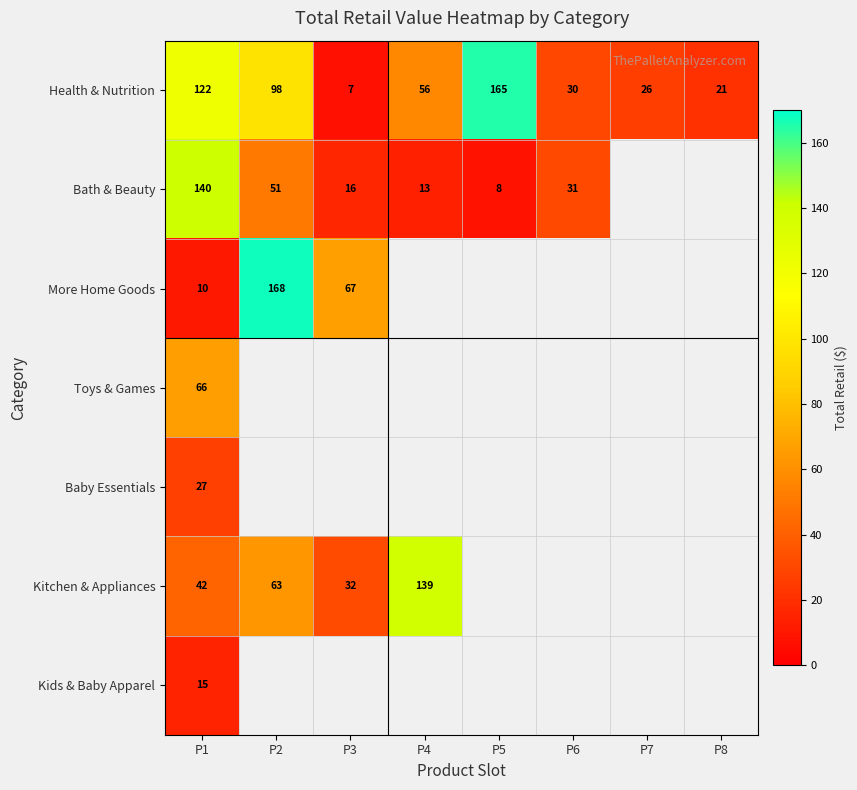

The Health & Nutrition series shows 98 at P2. True or false?

True